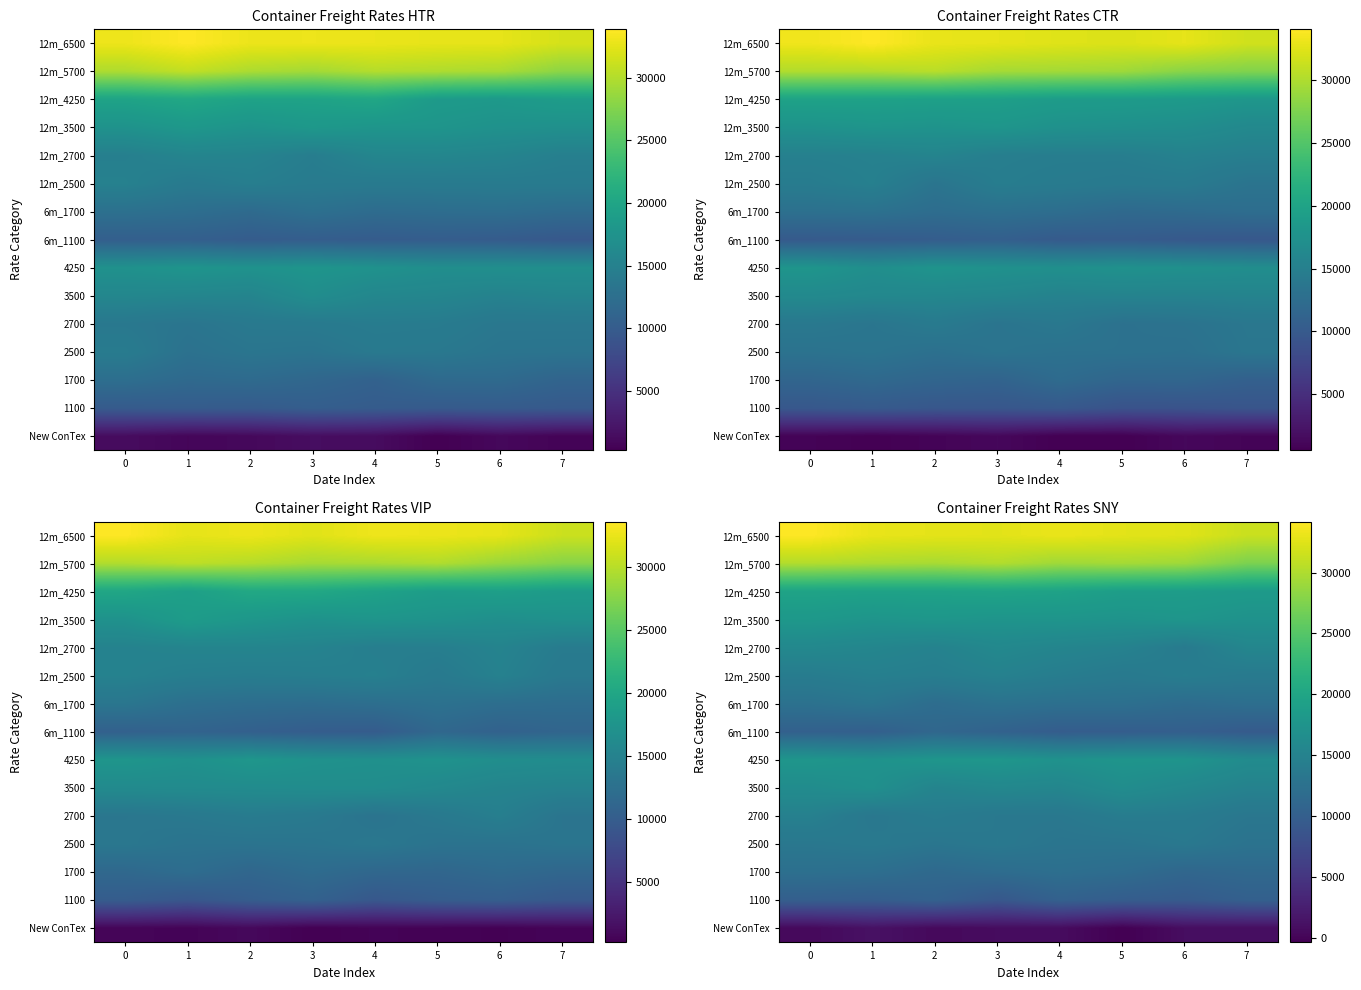

What is the spread (max minus min) of values at 7?

30517.6